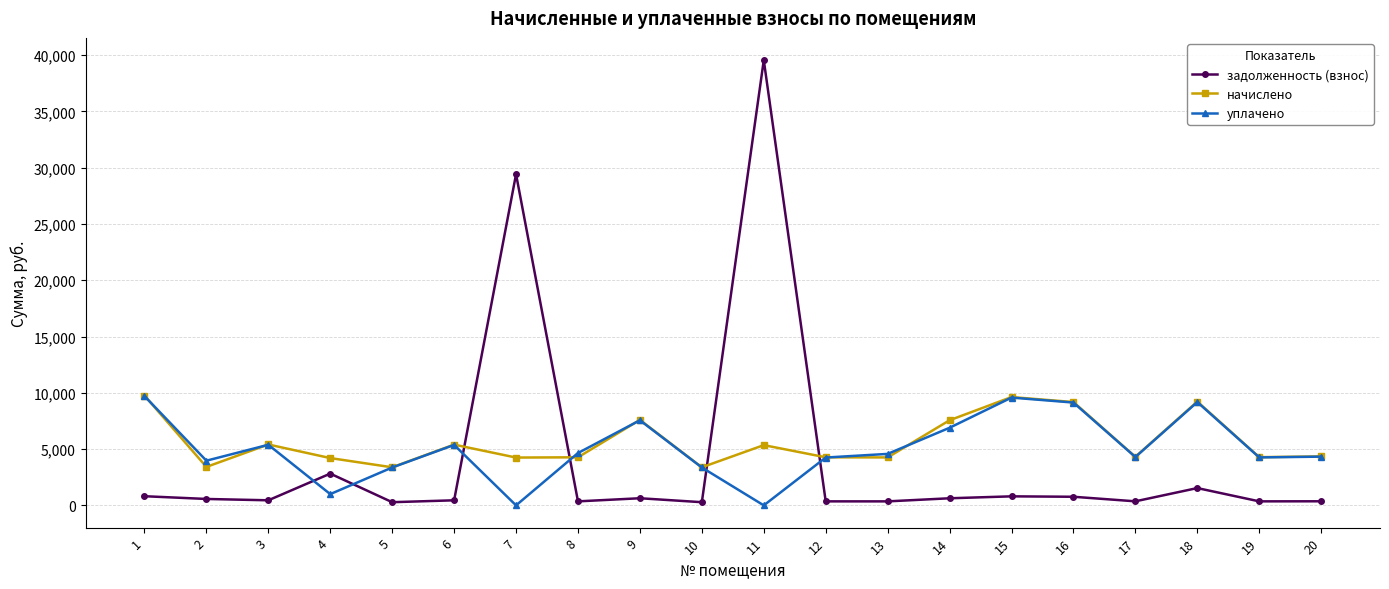

How many times do уплачено and задолженность (взнос) cross each other?

6